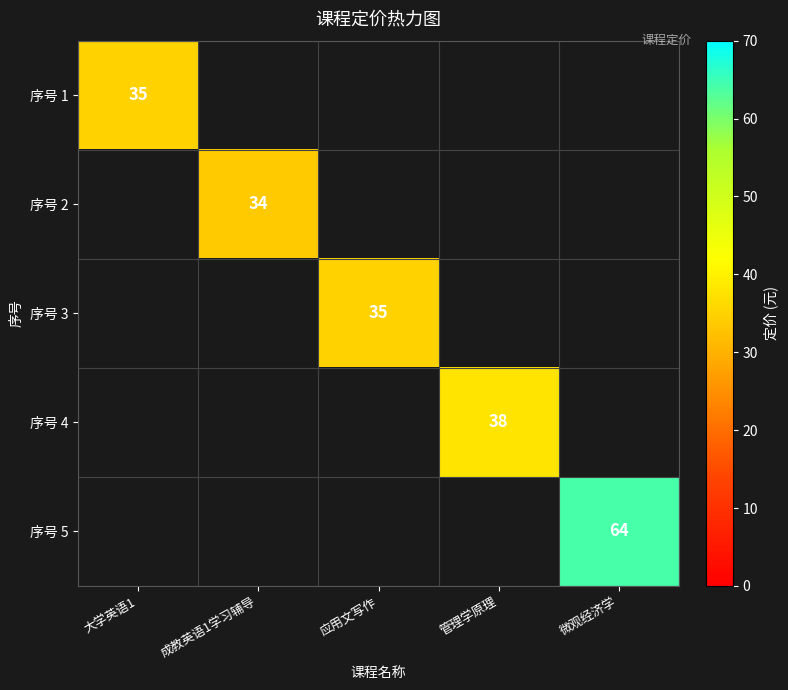

Is it true that 序号 2 equals 34.0 at 成教英语1学习辅导?

True